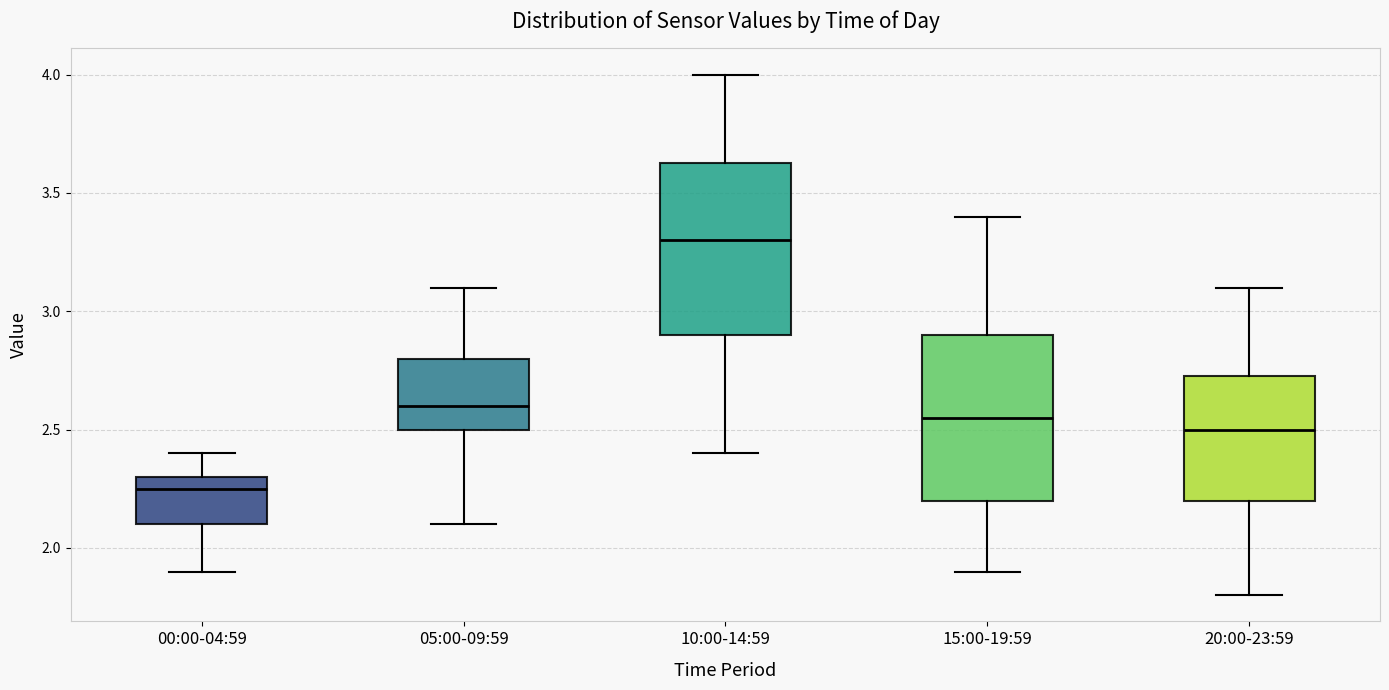

Reading left to right, read every box against the y-axis: the position of its median line, the range the box covers, and the ends of its whiskers. The values are not printed on the chart, so give them approximately, as read against the axis.

00:00-04:59: median 2.25, box 2.10 to 2.30, whiskers 1.90 to 2.40
05:00-09:59: median 2.60, box 2.50 to 2.80, whiskers 2.10 to 3.10
10:00-14:59: median 3.30, box 2.90 to 3.65, whiskers 2.40 to 4.00
15:00-19:59: median 2.55, box 2.20 to 2.90, whiskers 1.90 to 3.40
20:00-23:59: median 2.50, box 2.20 to 2.75, whiskers 1.80 to 3.10